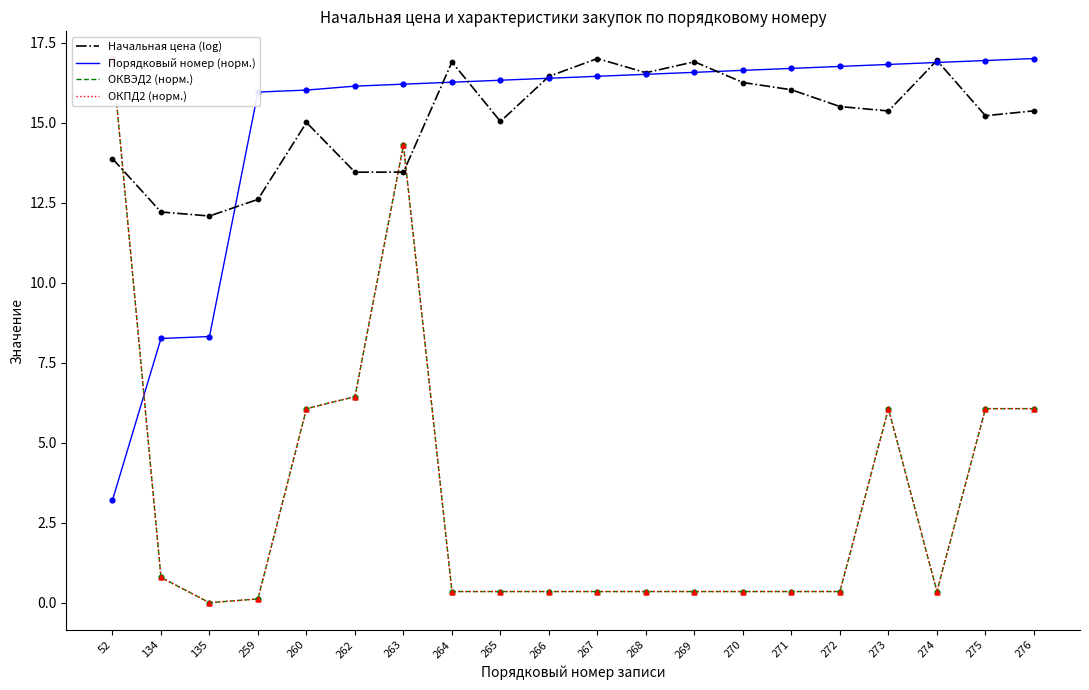

Which series has the largest total across all categories?

Начальная цена (log)